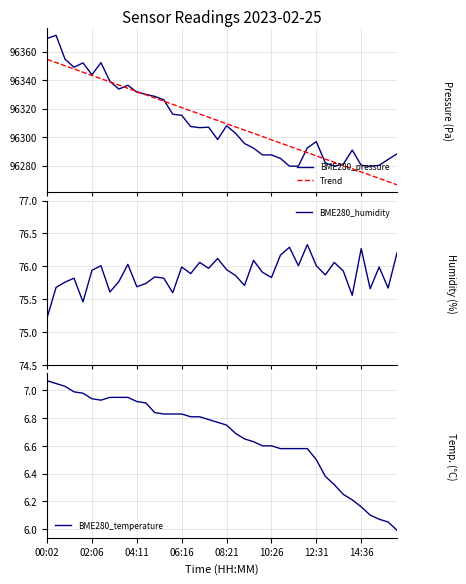

What is the minimum value shown in the chart?

6.0